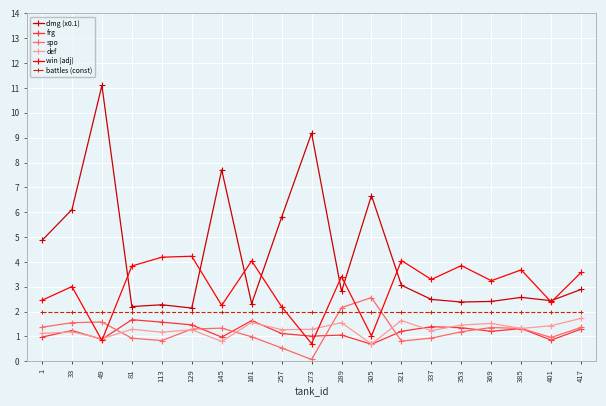

True or false: frg and win (adj) intersect in this chart.

True